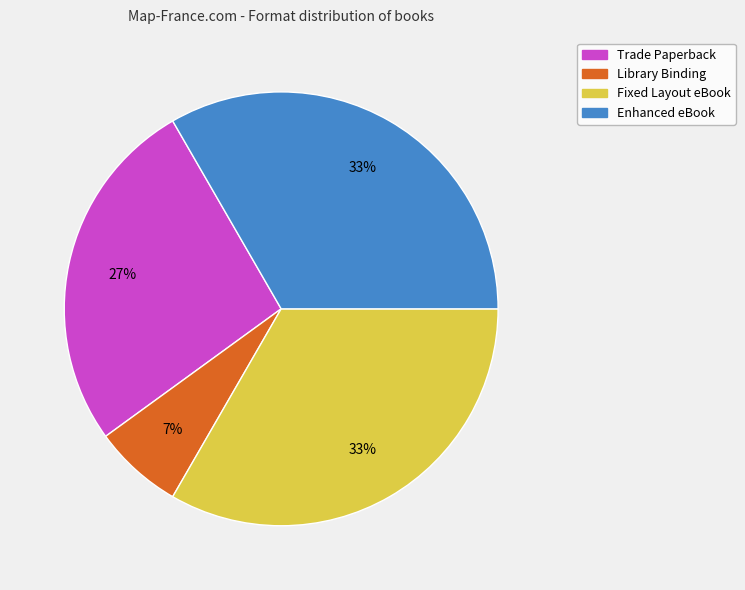

What is the smallest slice in the pie chart?

Library Binding